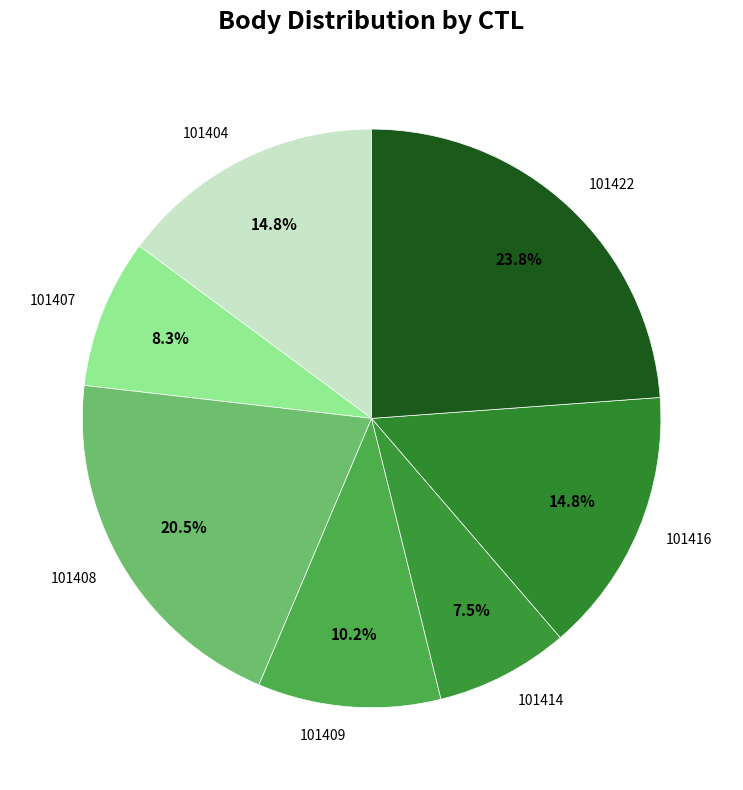

Which slice is the largest?

101422